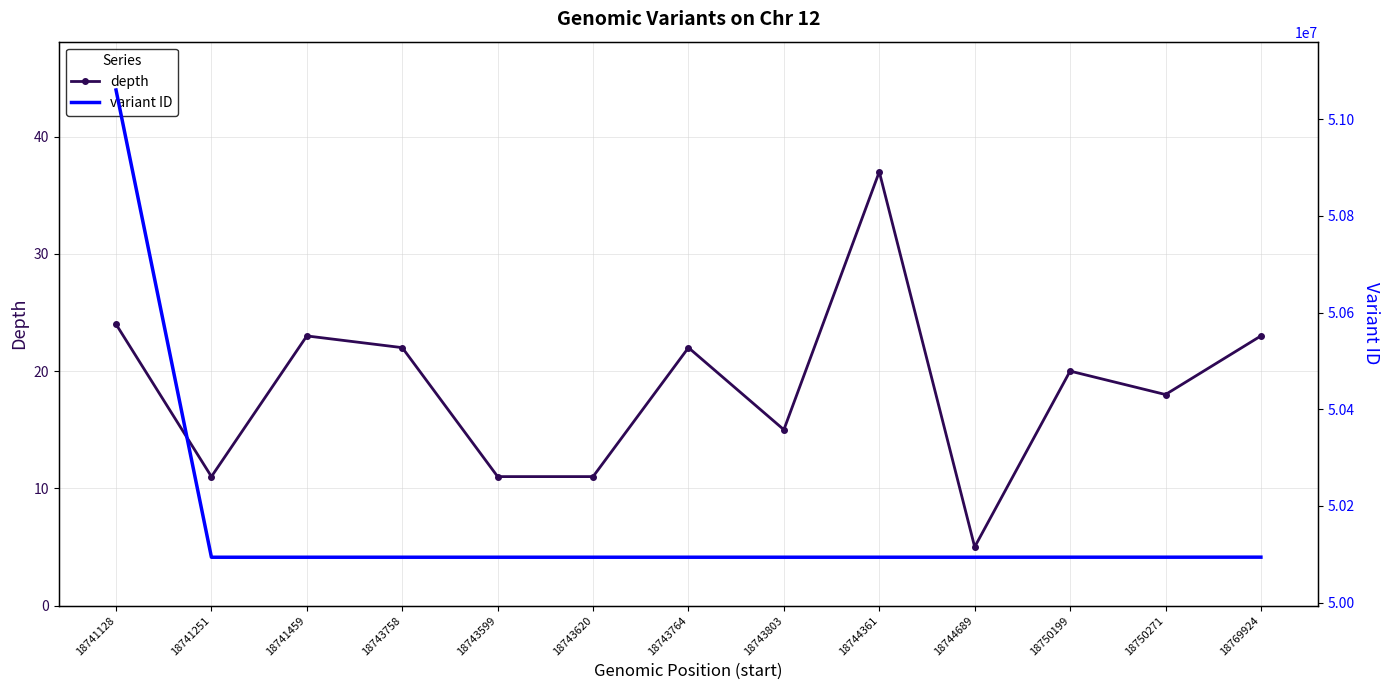

What is the average value of the variant ID series?

50168081